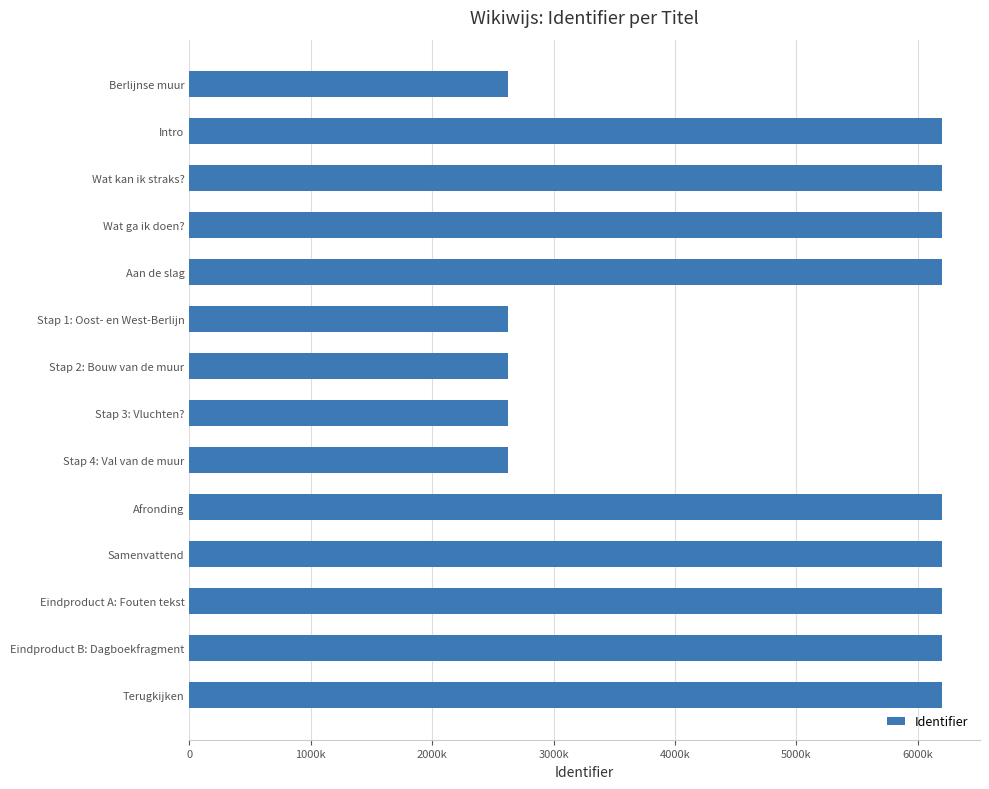

Does the chart contain any negative values?

No